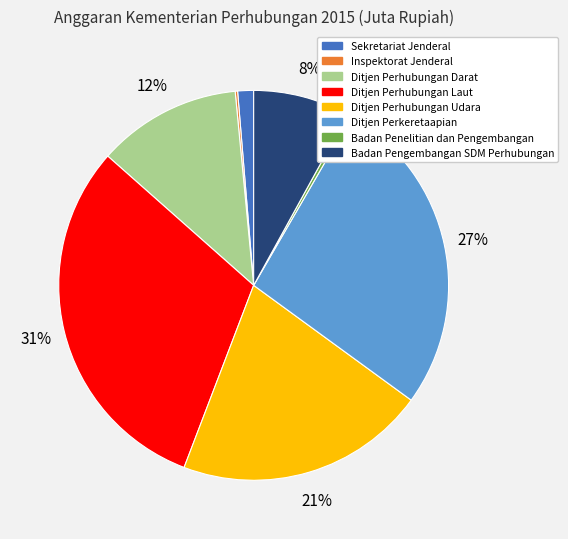

Combined, do Ditjen Perhubungan Udara and Badan Pengembangan SDM Perhubungan account for over 50%?

No